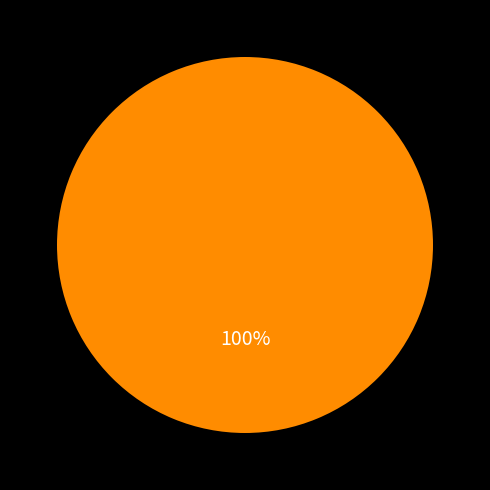

Does any single category account for the majority?

Yes